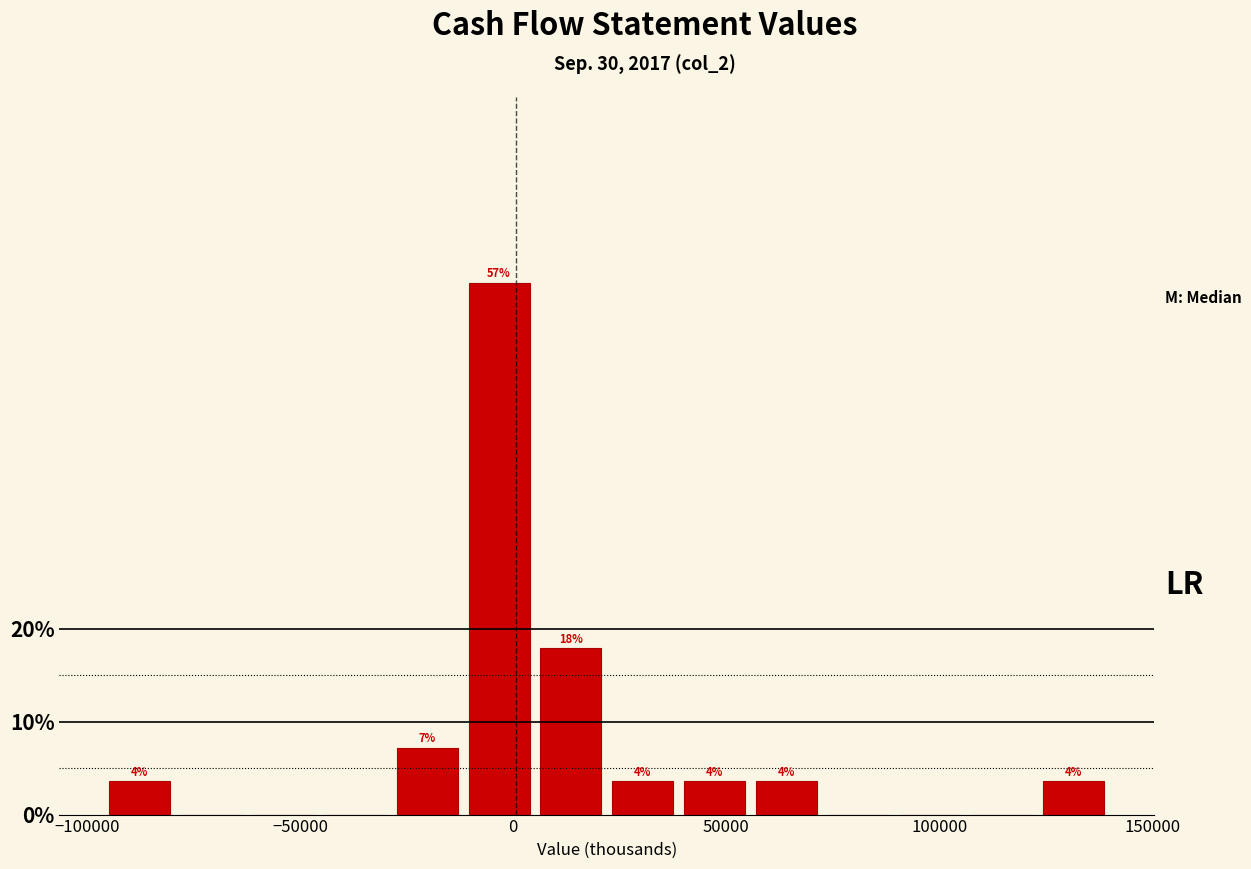

Read against the x-axis, roughly where is the centre of the tallest bar?

-5000